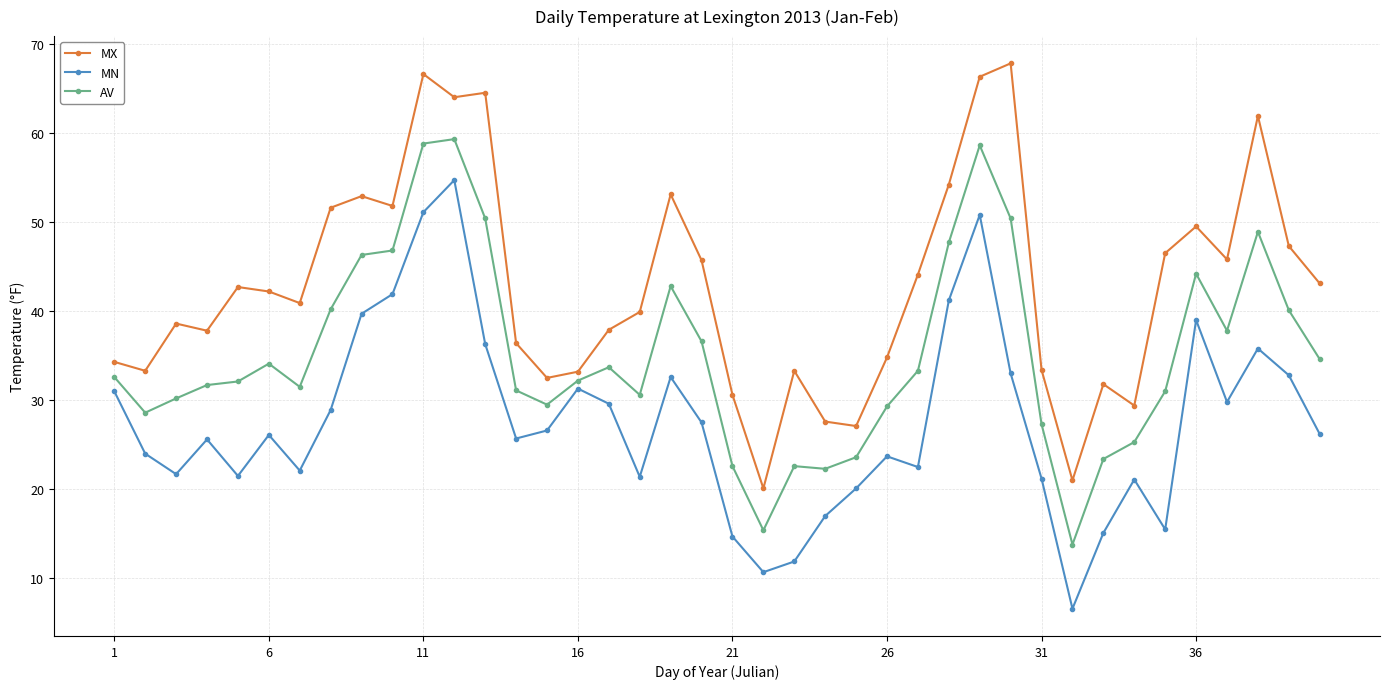

What is the value of the MN point at the 12th from the left?

54.7